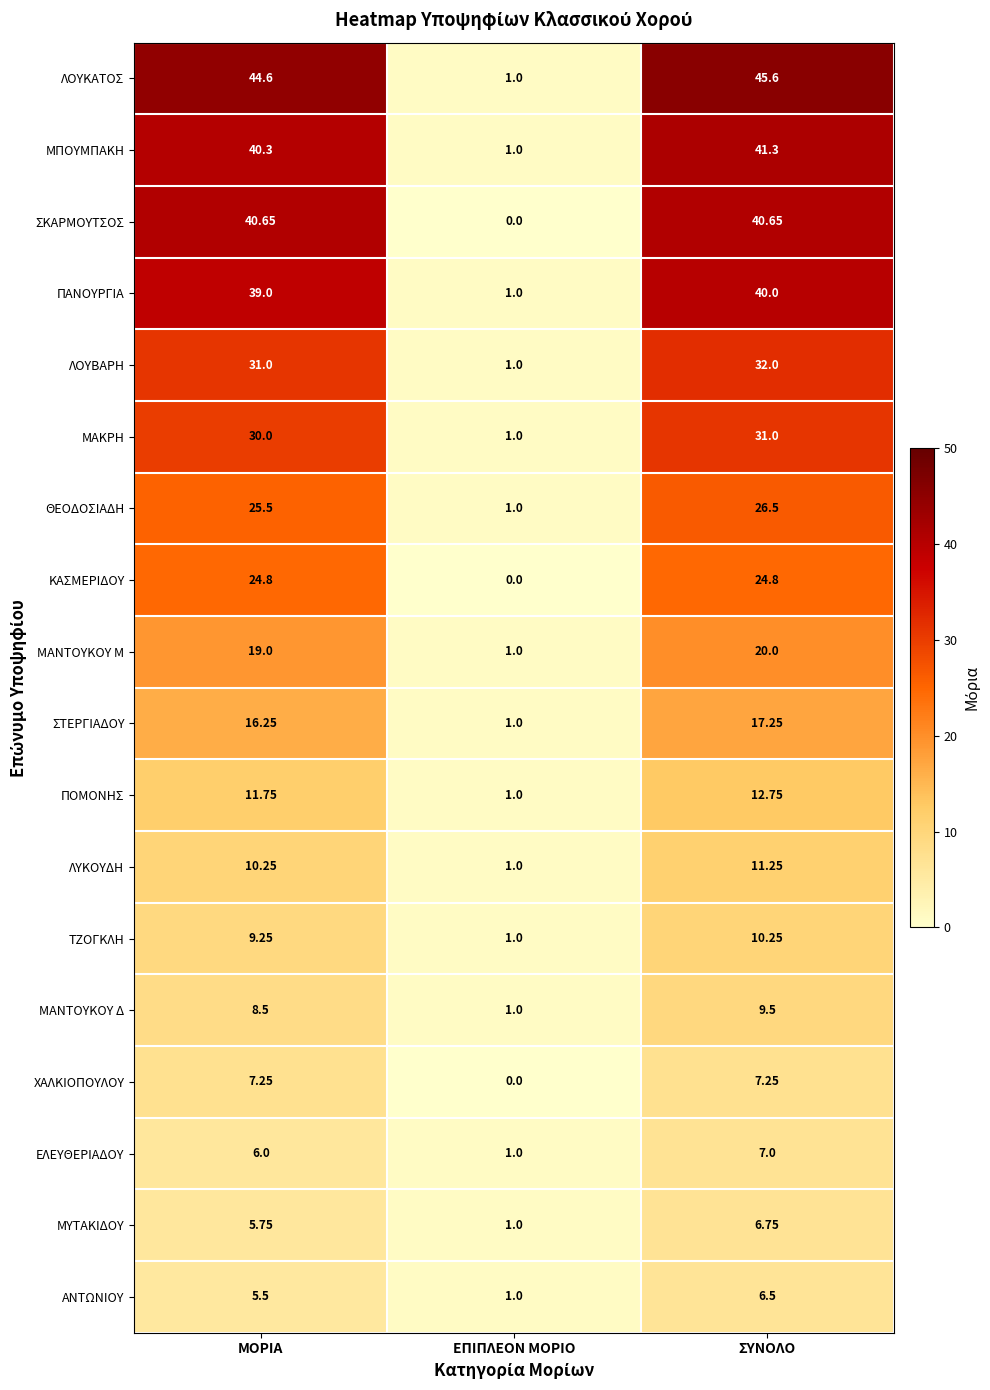

Which series has the largest range (max minus min)?

ΛΟΥΚΑΤΟΣ